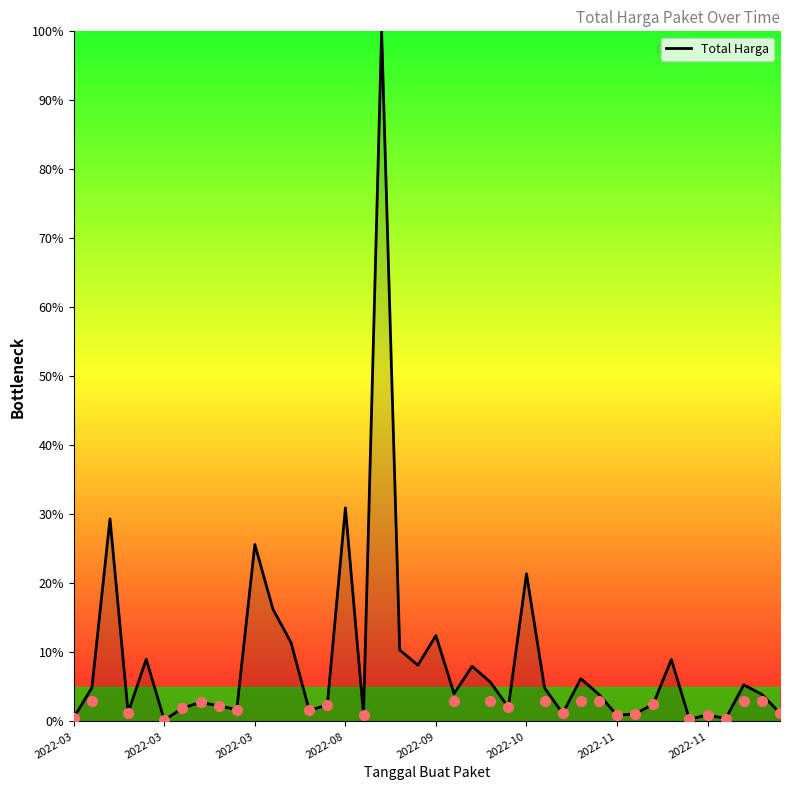

What is the greatest value displayed?

100.0